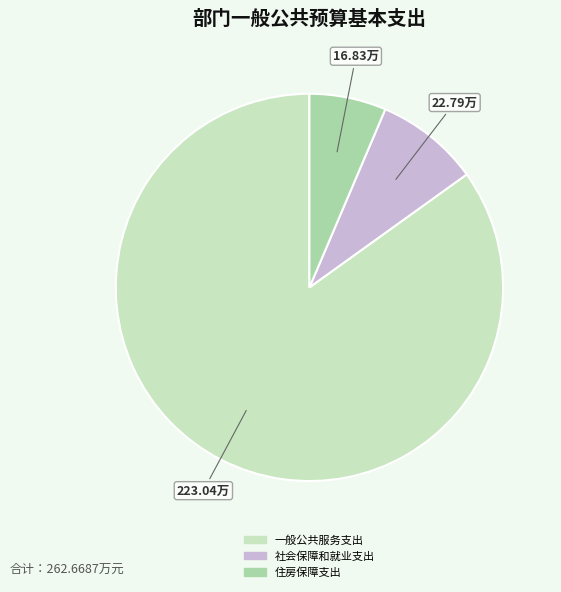

What is the majority slice?

一般公共服务支出